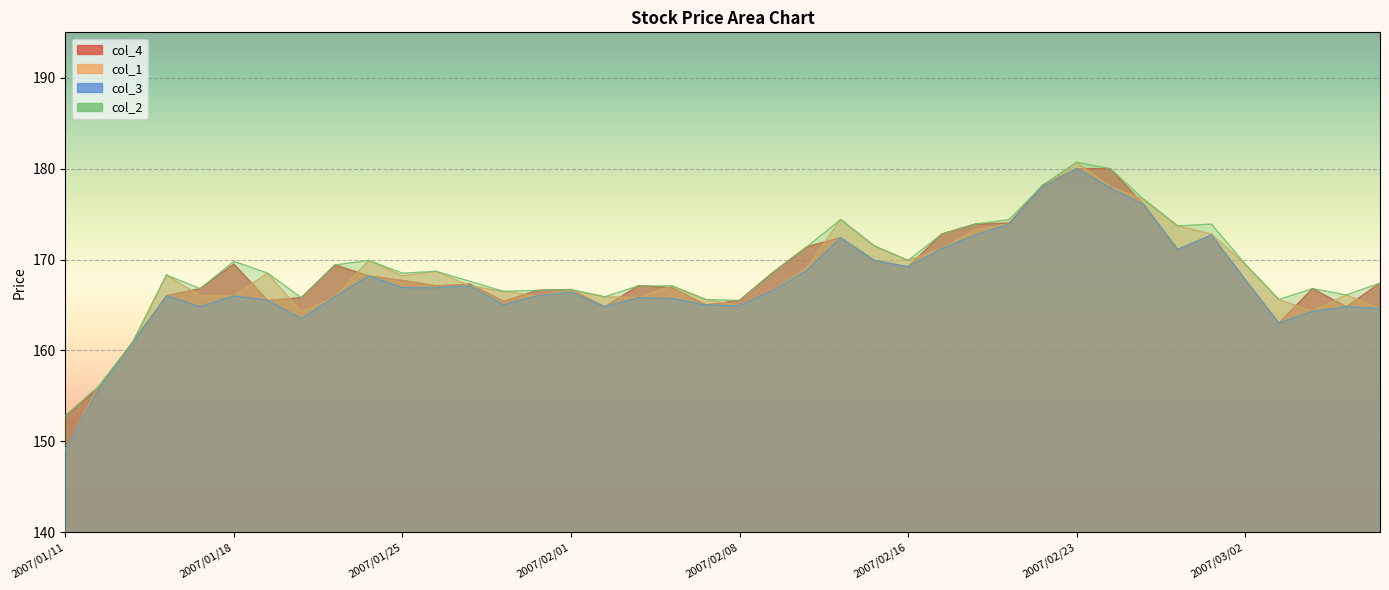

How many values in the col_4 series are below 167?

17